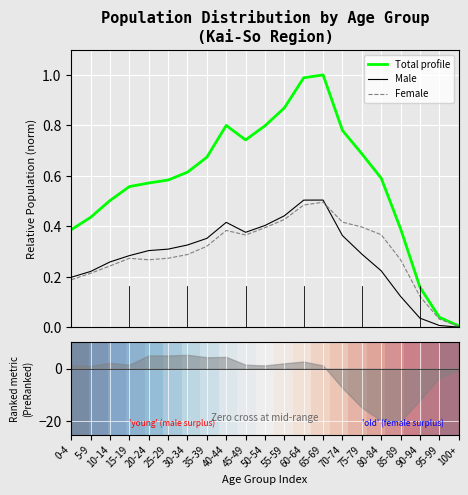

True or false: 女 (Female) has a value of 0.3 at 85-89.

True